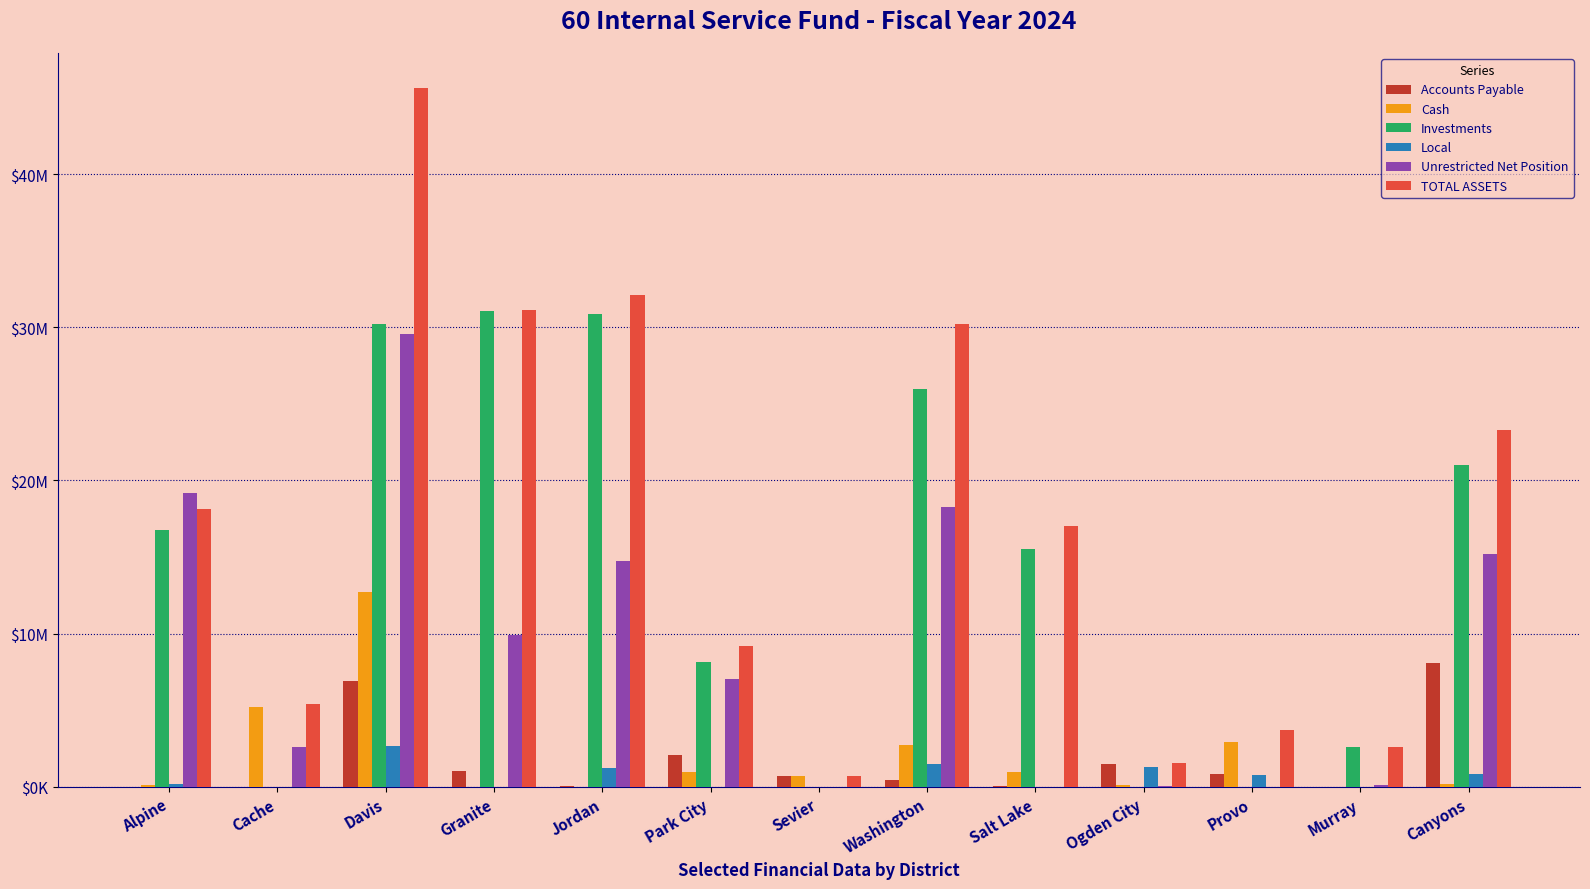

Which category has the lowest value in the Unrestricted Net Position series?

Sevier